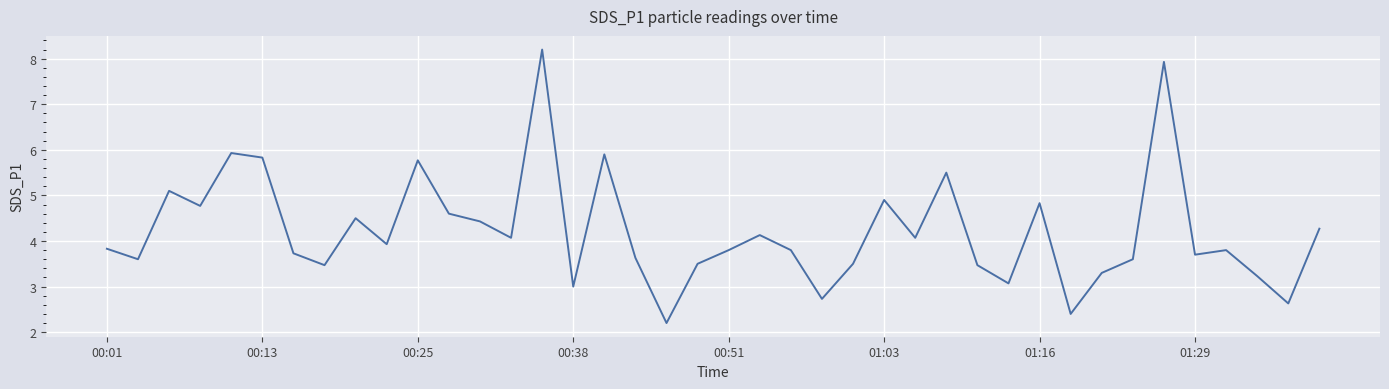

What is the minimum value shown in the chart?

2.2